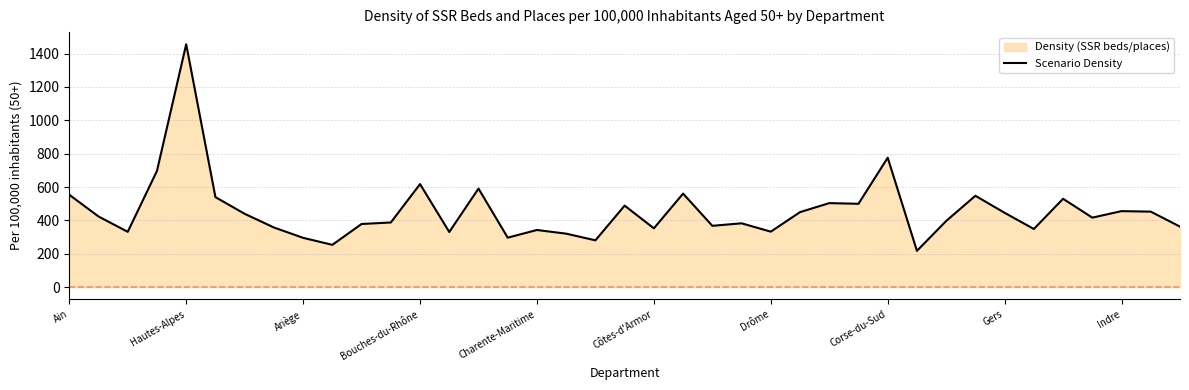

The value at Ain is 554. True or false?

True